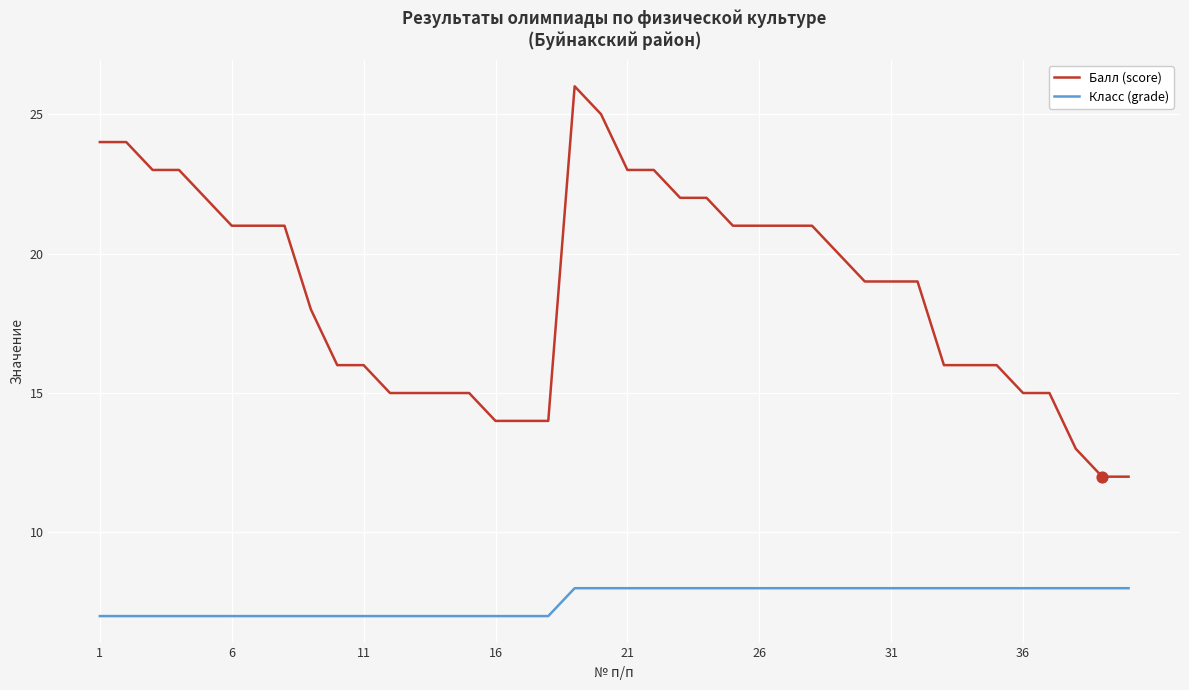

Which series has the largest total across all categories?

Балл (score)